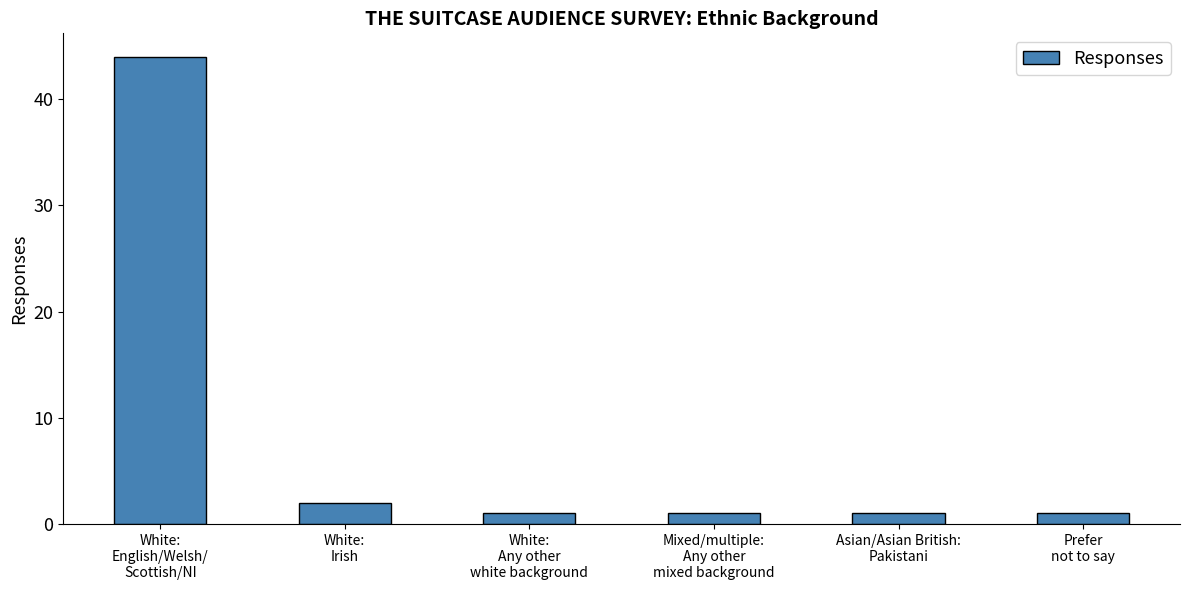

Are the bars grouped side by side (vs. stacked)?

No